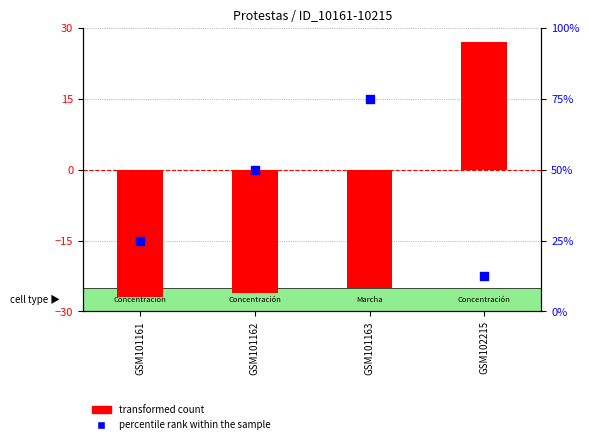

At which category is the sum across all series the highest?

GSM101163